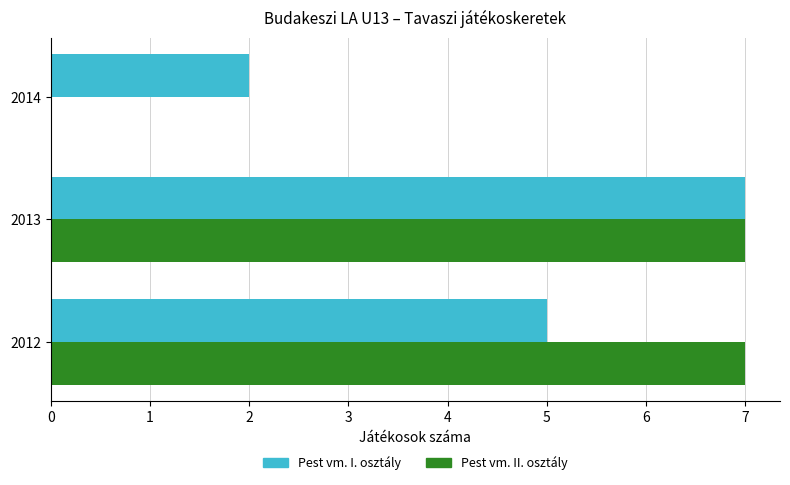

What is the sum of all Pest vm. II. osztály values?

14